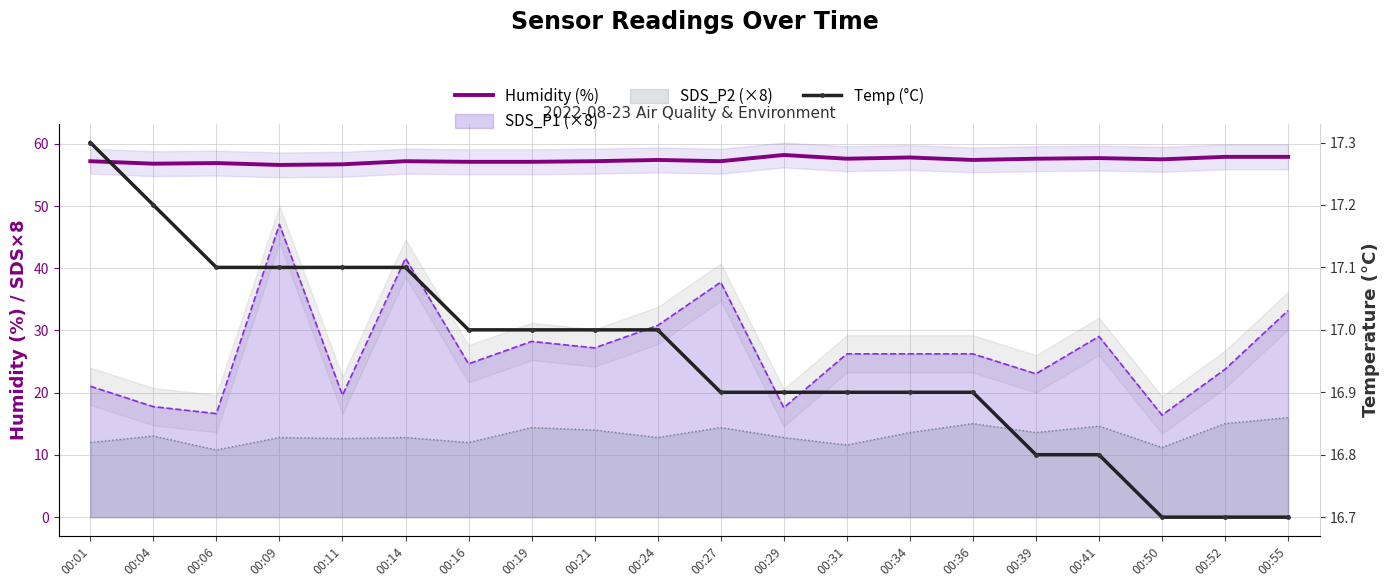

At which category does the chart reach its minimum across all series?

00:50